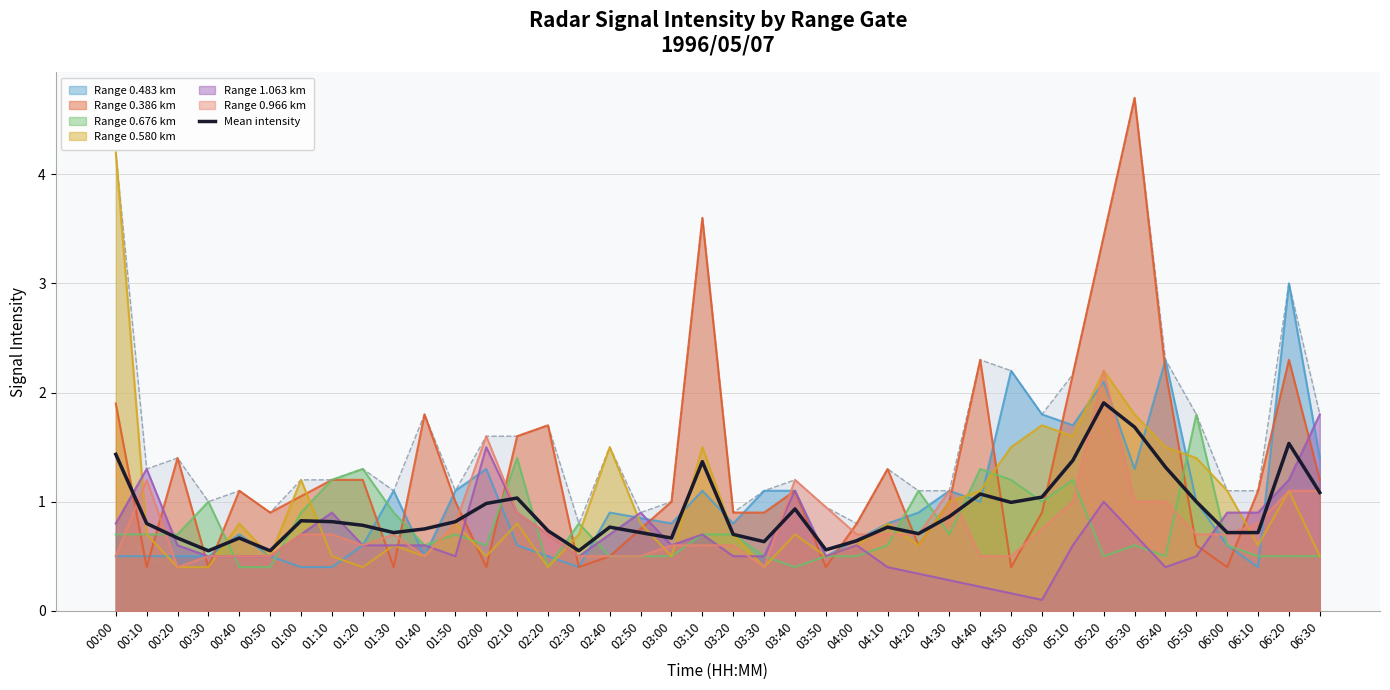

What is the label of the 6th point from the left?

00:50